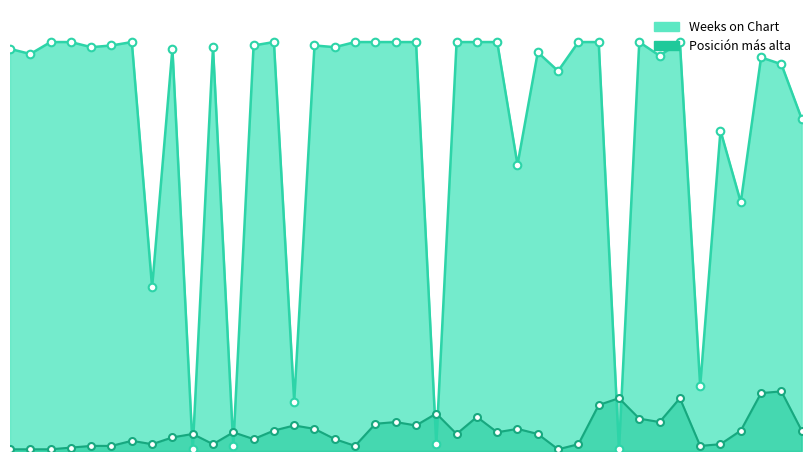

Which series has the widest spread of Y values?

Weeks on Chart